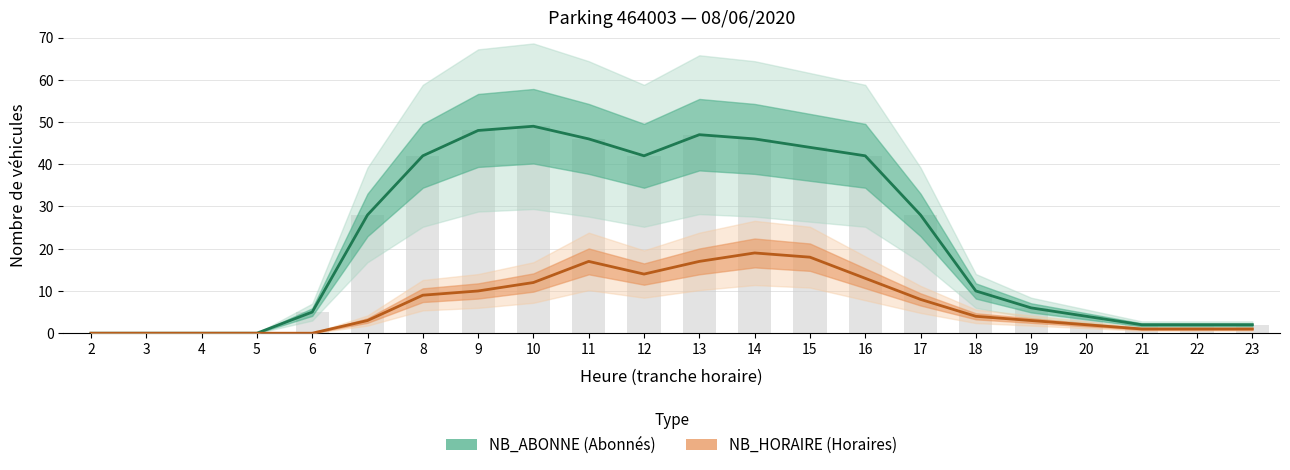

The value of NB_ABONNE (Abonnés) at 15 is 16. True or false?

False